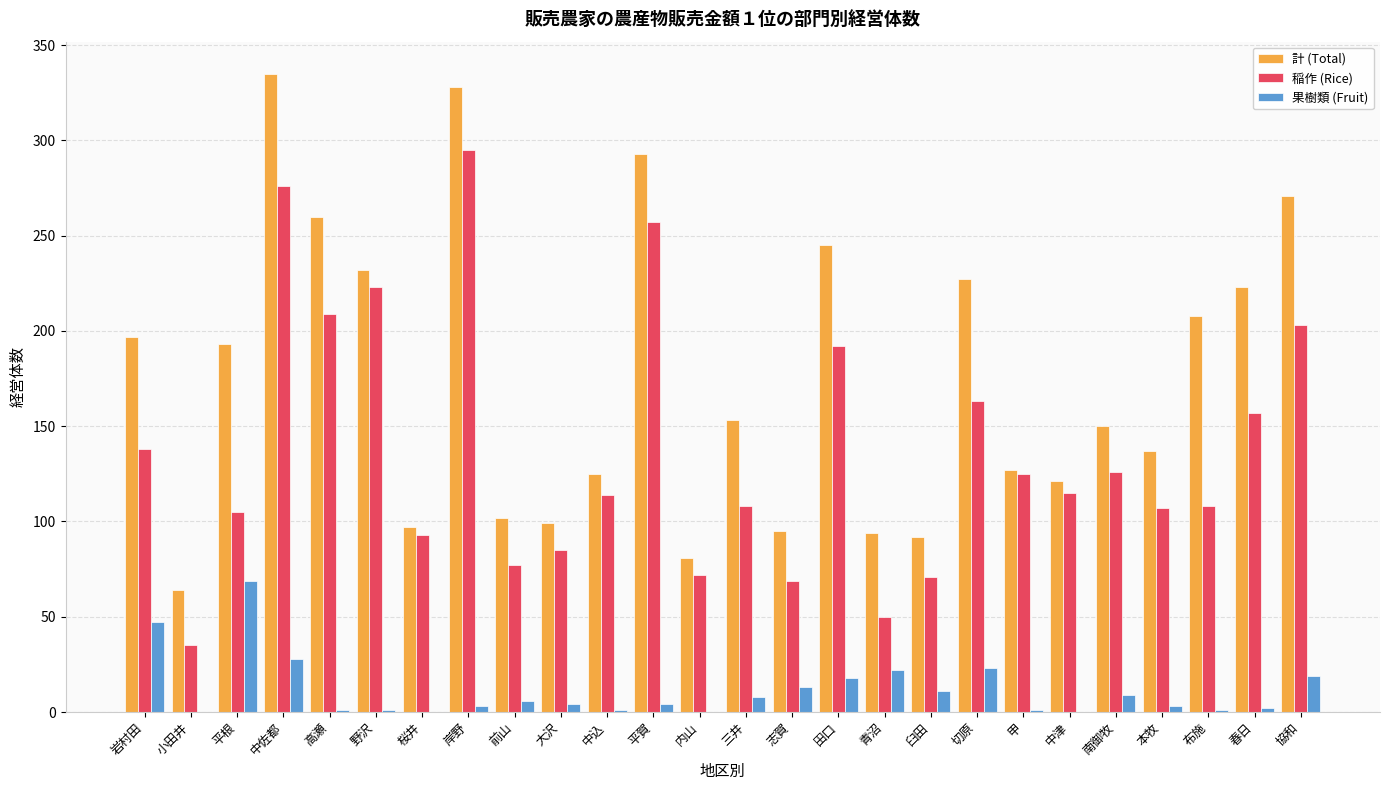

What is the difference between the 稲作 (Rice) values at 野沢 and 桜井?

130